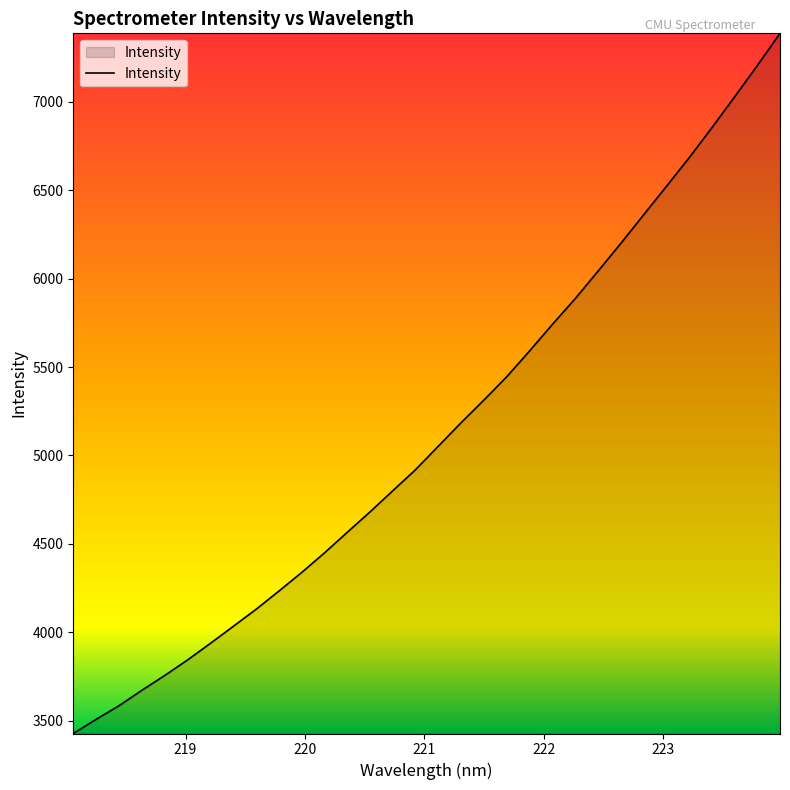

What is the difference between the maximum and minimum values?

3958.7